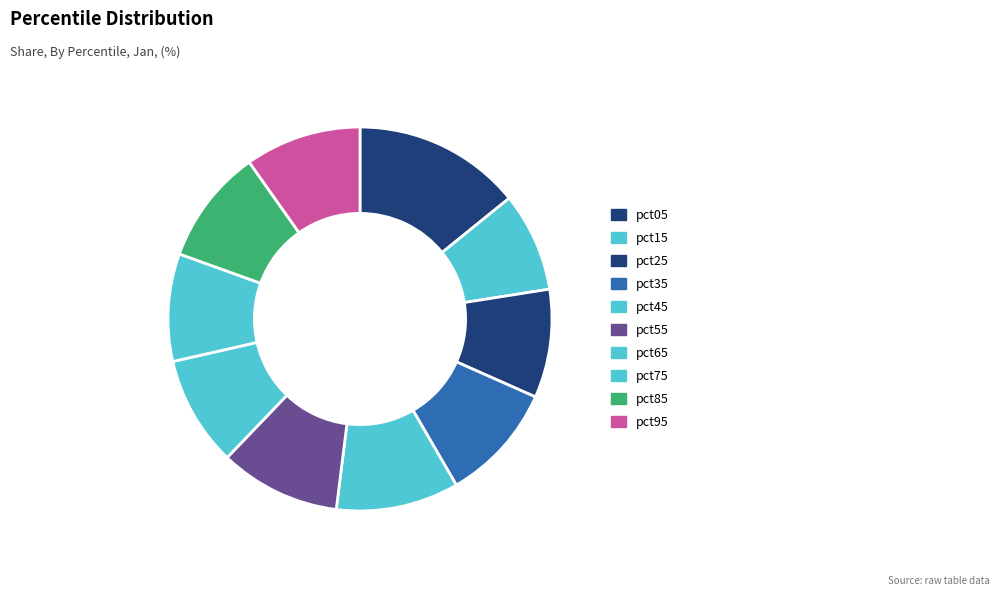

How many slices are in this pie chart?

10